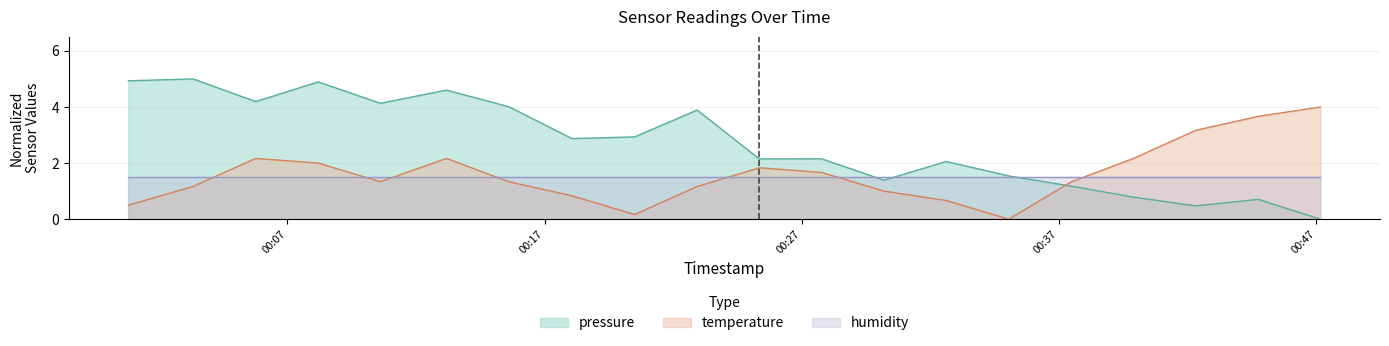

Where do temperature and pressure first cross each other?

2022-11-15T00:35:03 and 2022-11-15T00:37:29